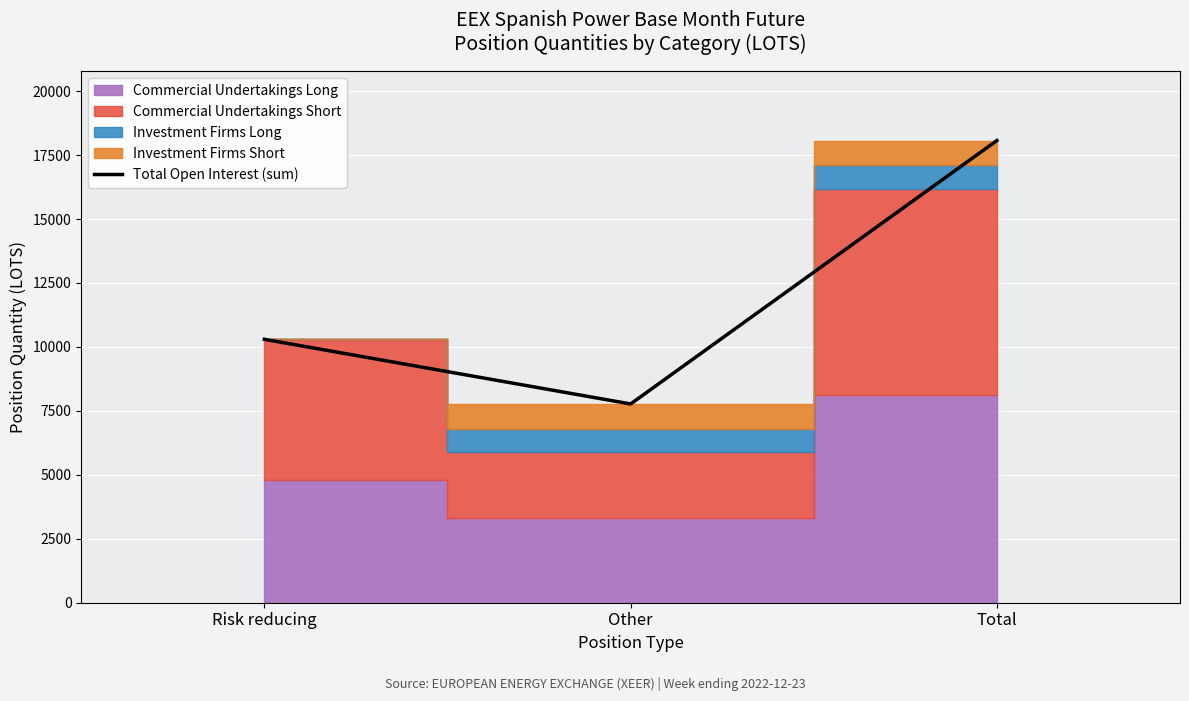

What is the greatest value displayed?

18068.7